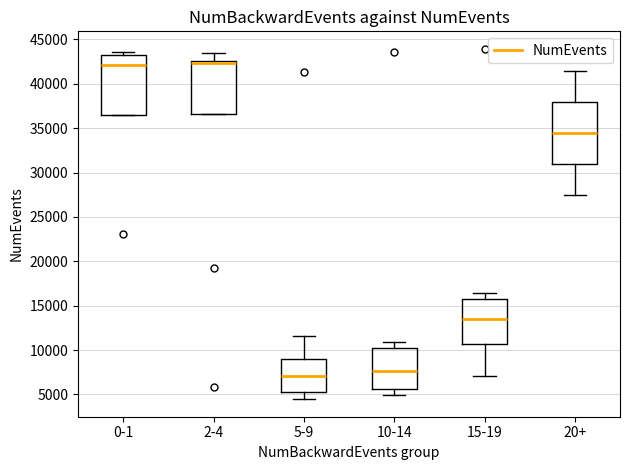

Reading left to right, read every box against the y-axis: the position of its median line, the range the box covers, and the ends of its whiskers. The values are not printed on the chart, so give them approximately, as read against the axis.

0-1: median 42000, box 36500 to 43500, whiskers 36500 to 43500 (just above the box's upper edge)
2-4: median 42500 (just below the box's upper edge), box 36500 to 42500, whiskers 36500 to 43500
5-9: median 7000, box 5000 to 9000, whiskers 4500 to 11500
10-14: median 7500, box 5500 to 10000, whiskers 5000 to 11000
15-19: median 13500, box 10500 to 16000, whiskers 7000 to 16500
20+: median 34500, box 31000 to 38000, whiskers 27500 to 41500